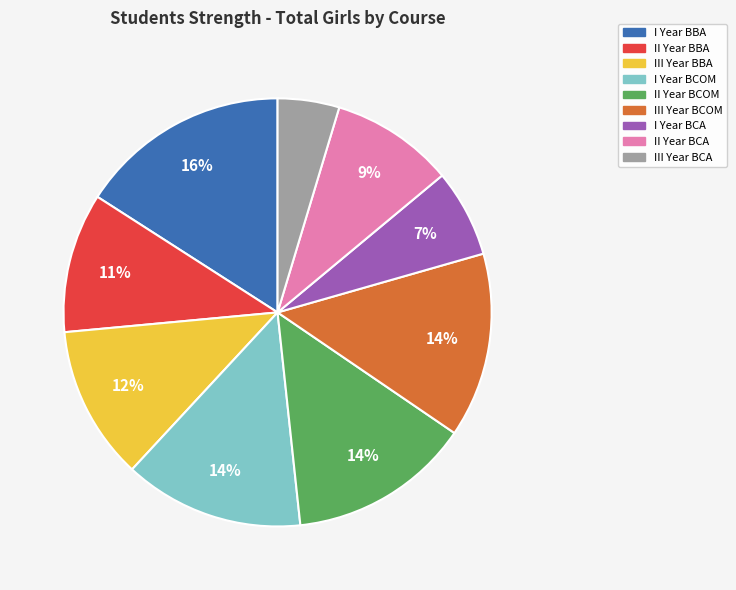

Combined, do II Year BCA and III Year BCOM account for over 50%?

No